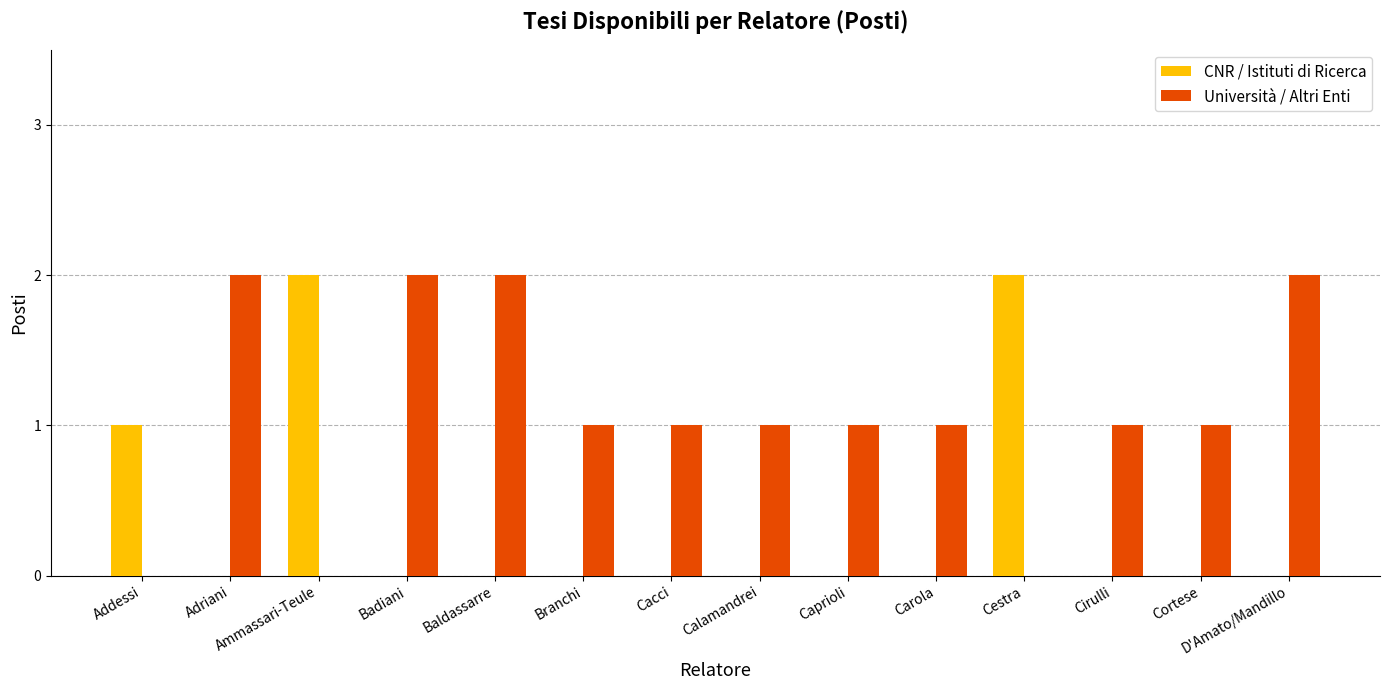

Which series has the largest total across all categories?

Università / Altri Enti